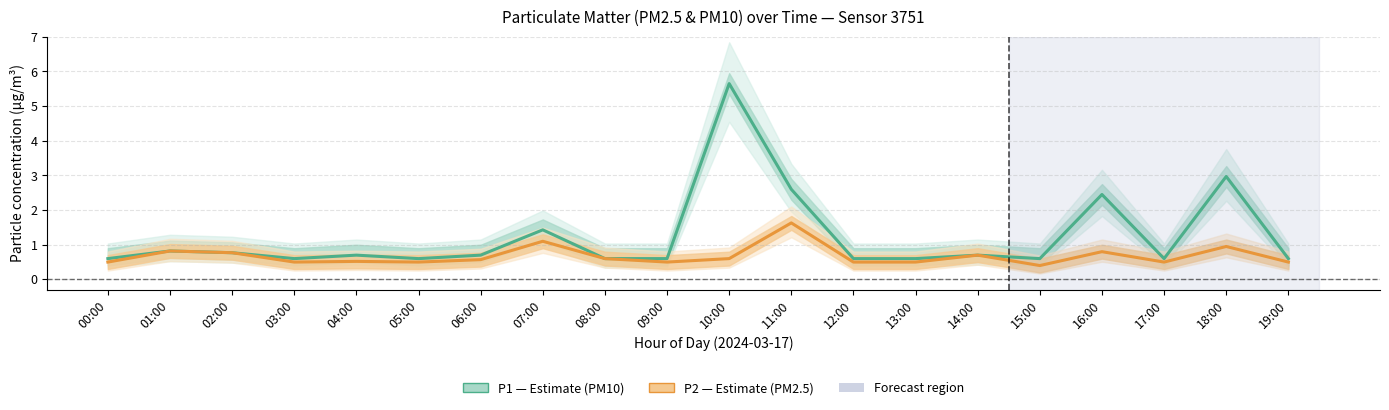

Reading left to right, what are all the values shown in this chart?

P1 (PM10): 00:00=0.6	01:00=0.8	02:00=0.8	03:00=0.6	04:00=0.7	05:00=0.6	06:00=0.7	07:00=1.4	08:00=0.6	09:00=0.6	10:00=5.7	11:00=2.6	12:00=0.6	13:00=0.6	14:00=0.7	15:00=0.6	16:00=2.5	17:00=0.6	18:00=3.0	19:00=0.6
P2 (PM2.5): 00:00=0.5	01:00=0.8	02:00=0.8	03:00=0.5	04:00=0.5	05:00=0.5	06:00=0.6	07:00=1.1	08:00=0.6	09:00=0.5	10:00=0.6	11:00=1.6	12:00=0.5	13:00=0.5	14:00=0.7	15:00=0.4	16:00=0.8	17:00=0.5	18:00=0.9	19:00=0.5